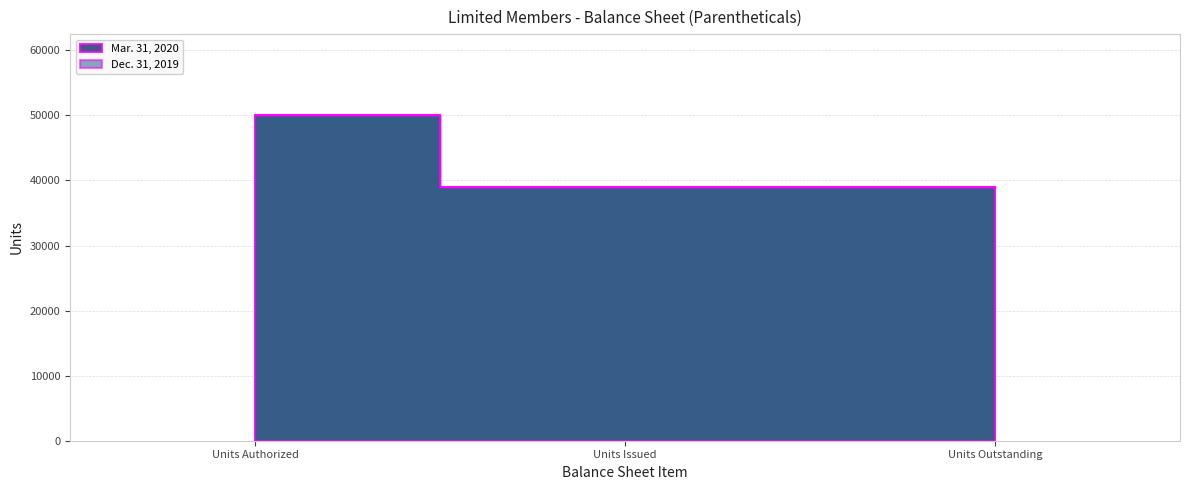

Reading left to right, extract all data points from this chart.

Mar. 31, 2020: Units Authorized=50000	Units Issued=38962	Units Outstanding=38962
Dec. 31, 2019: Units Authorized=50000	Units Issued=38962	Units Outstanding=38962